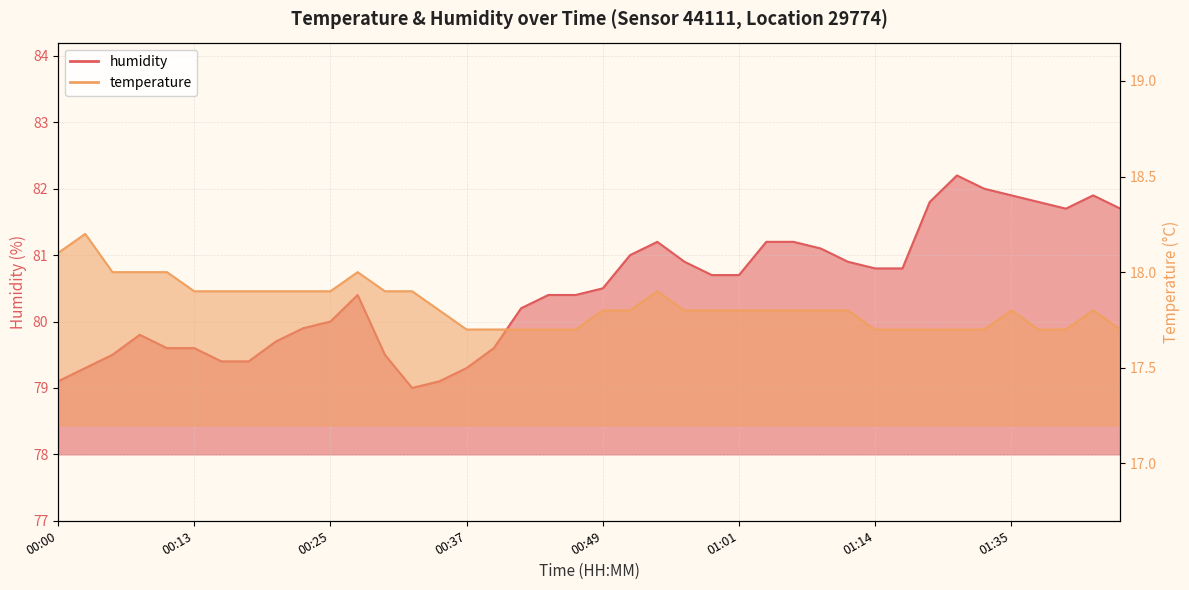

The value of humidity at 00:47 is 44.1. True or false?

False